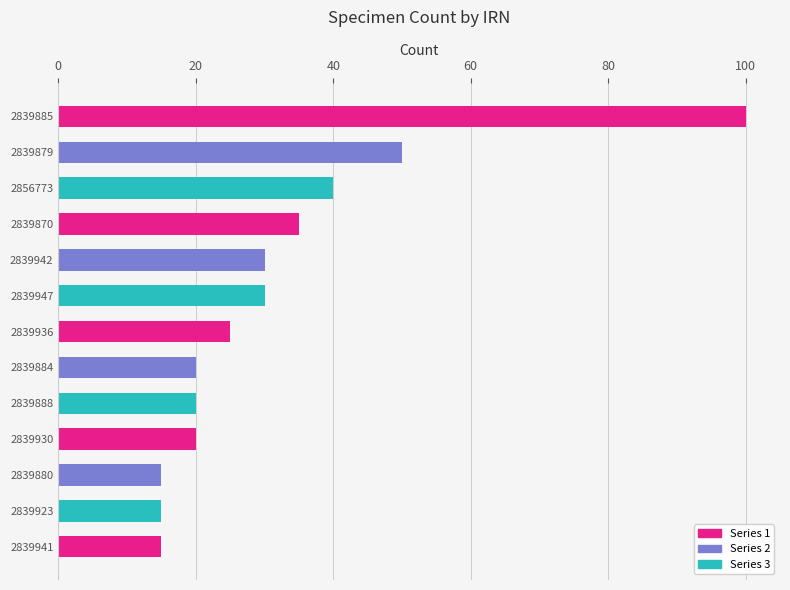

What is the maximum value shown in the chart?

100